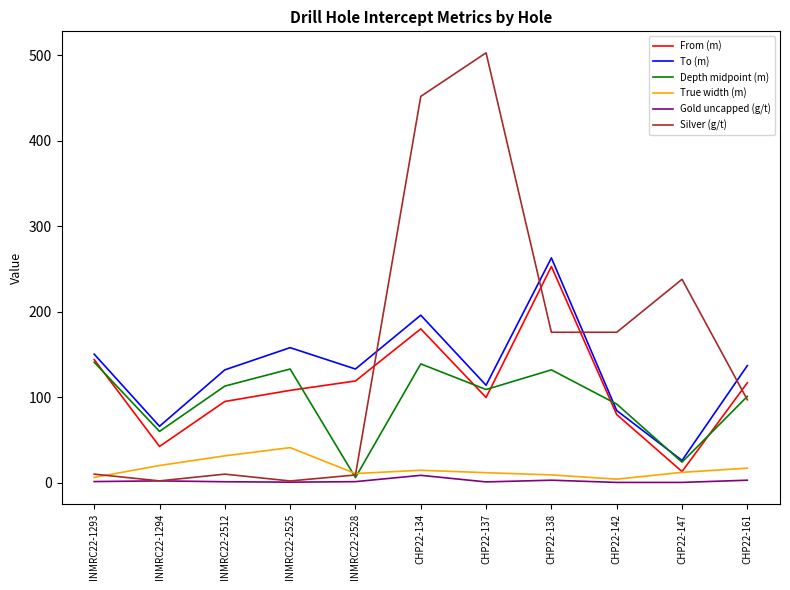

Which series changed the most between INMRC22-2512 and INMRC22-2528?

Depth midpoint (m)